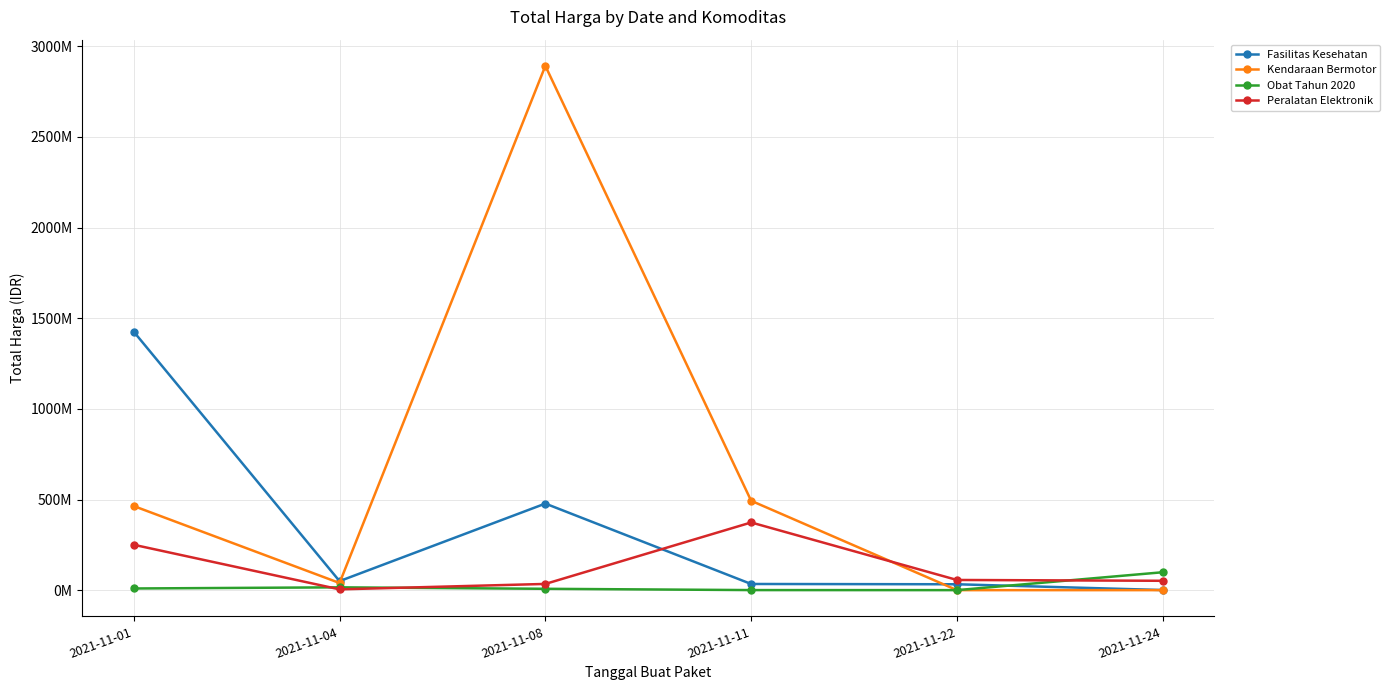

Which series has the largest total across all categories?

Kendaraan Bermotor